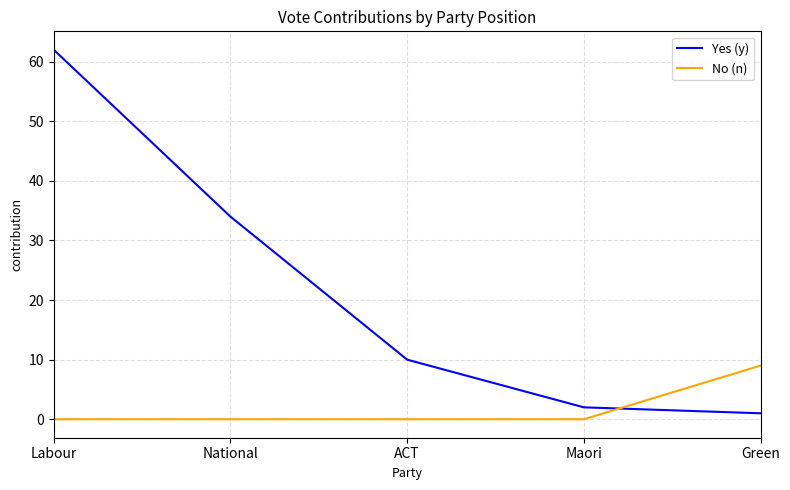

At how many categories does at least one series exceed 41?

1